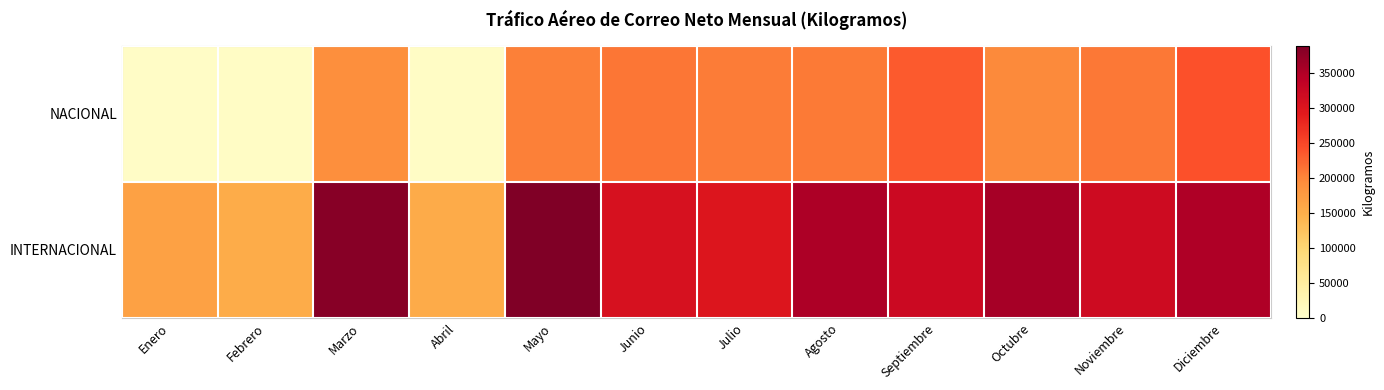

Which label corresponds to the largest value in the chart?

Mayo